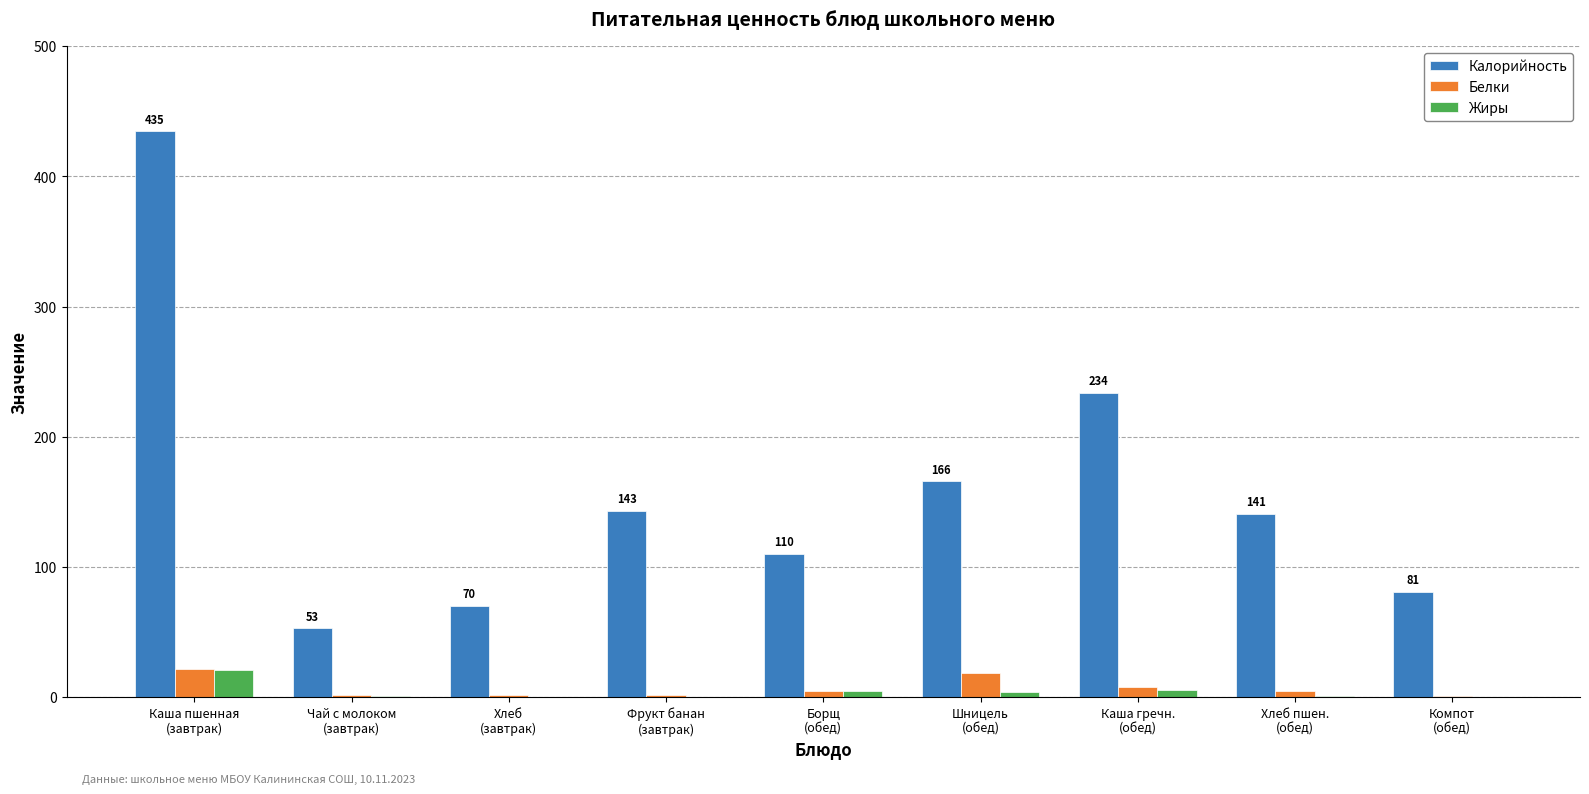

Which series has the largest total across all categories?

Калорийность